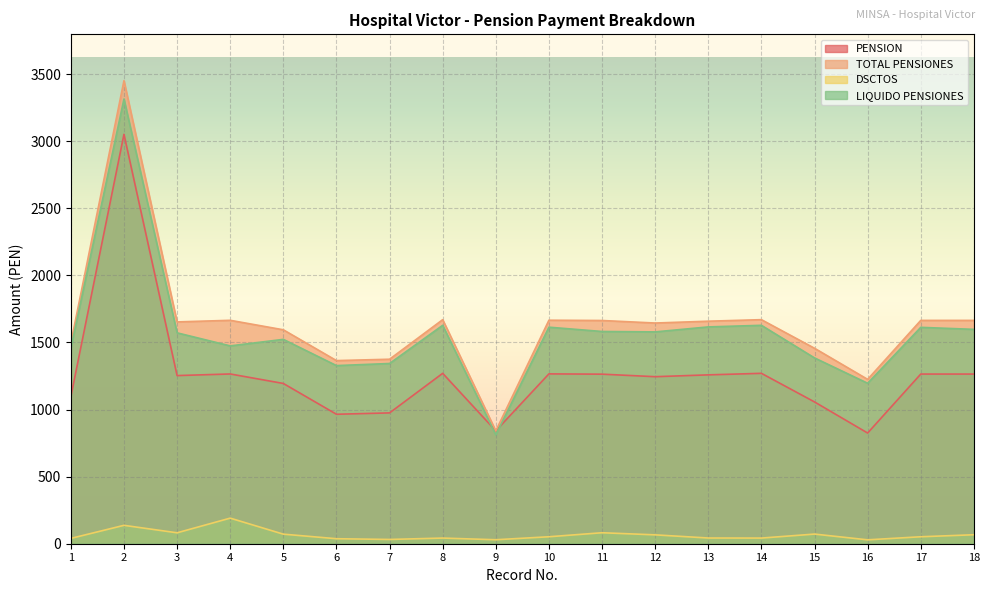

True or false: PENSION and DSCTOS cross at least once.

False